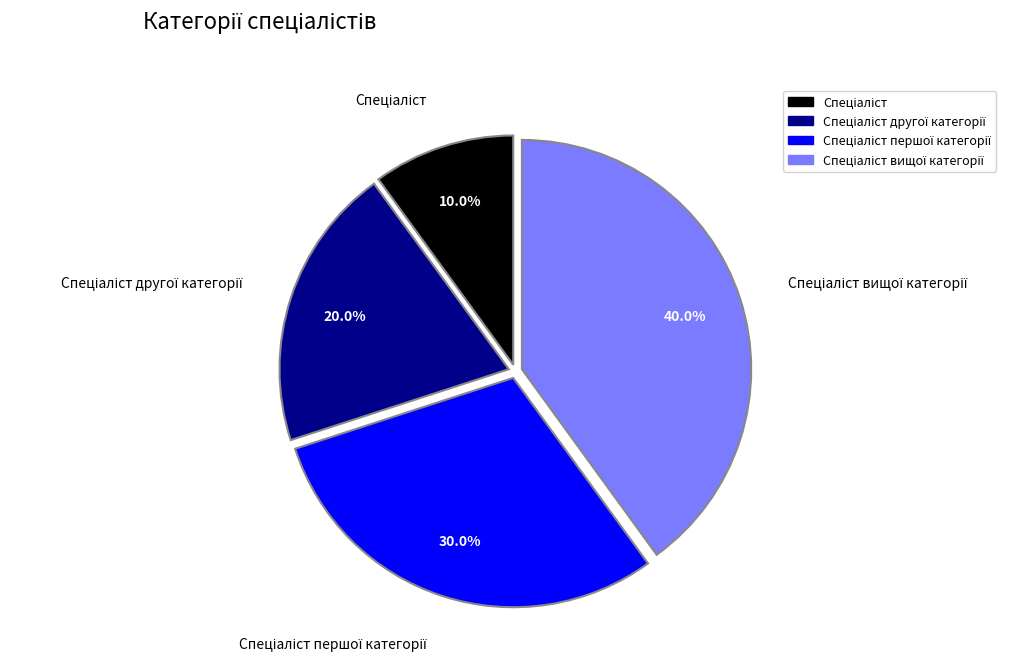

Is there any slice that represents more than half of the pie?

No